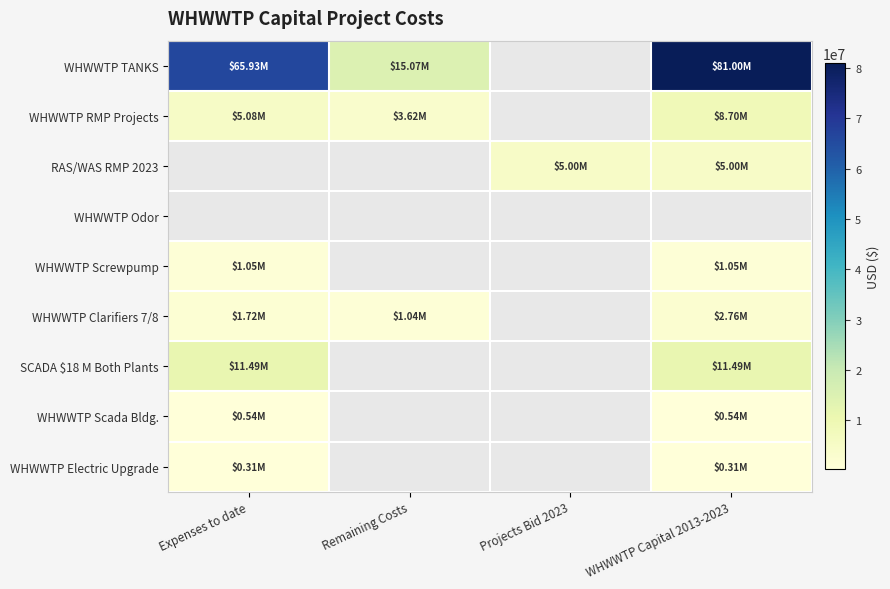

Which series has the largest range (max minus min)?

WHWWTP TANKS